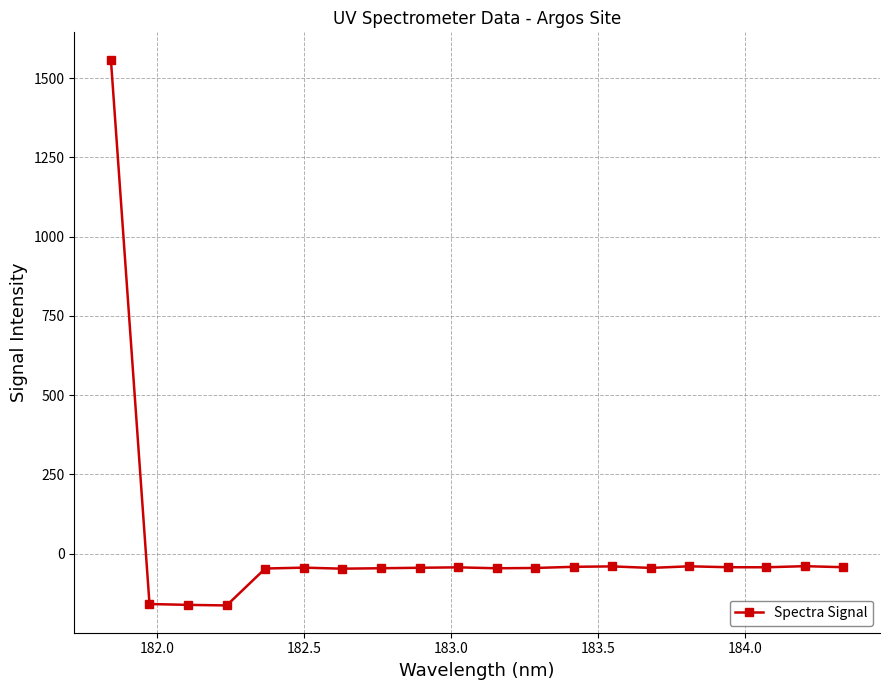

What is the minimum value shown in the chart?

-163.8